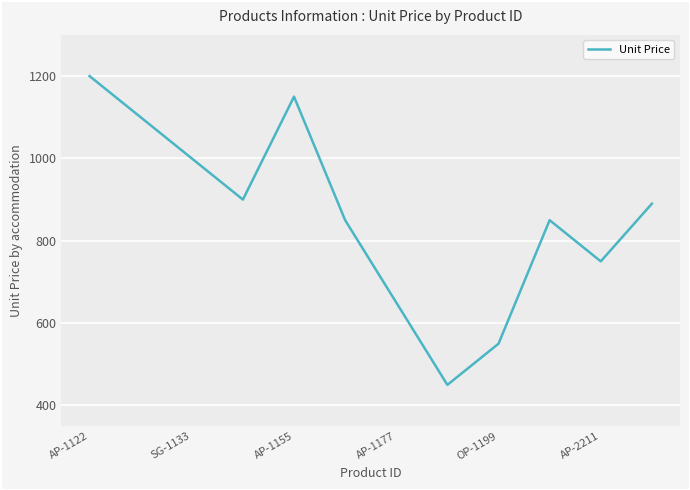

Is this an area chart (filled region under the line)?

No